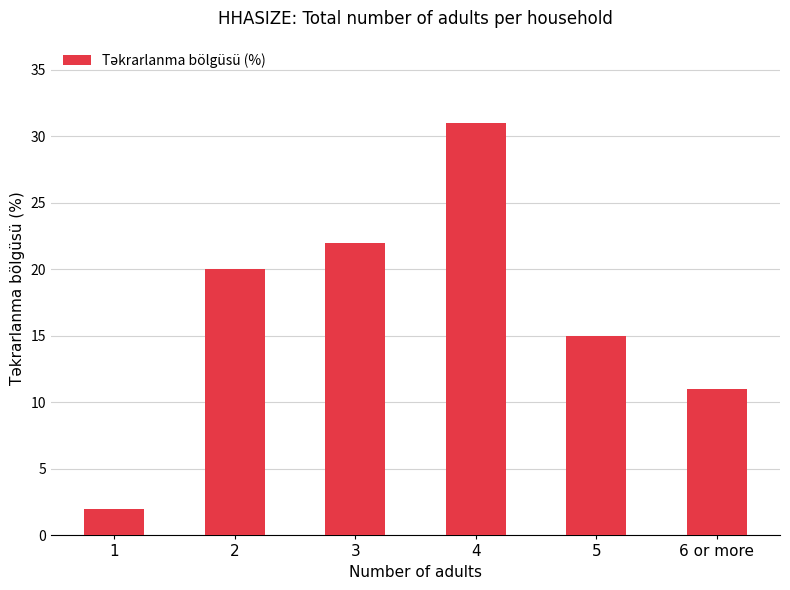

Reading left to right, what are all the values shown in this chart?

1=2	2=20	3=22	4=31	5=15	6 or more=11